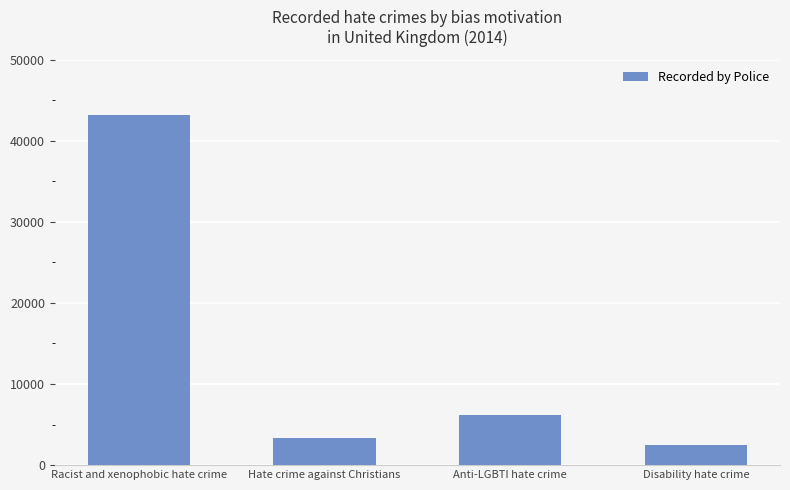

The chart shows a value of 1347 at Anti-LGBTI hate crime. True or false?

False